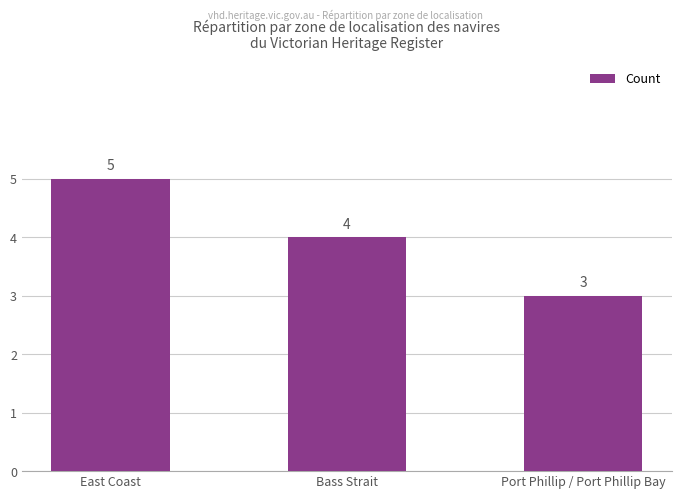

How many values are below 4?

1